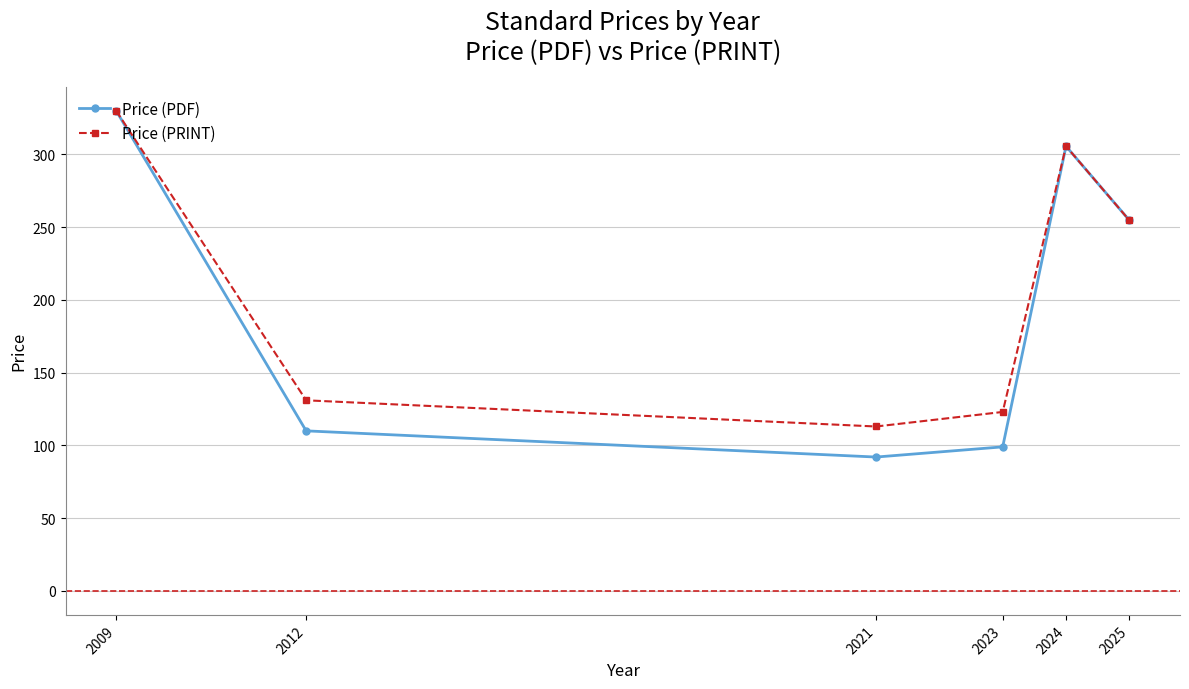

List the labels in order of Price (PDF) value, smallest first.

2021, 2023, 2012, 2025, 2024, 2009